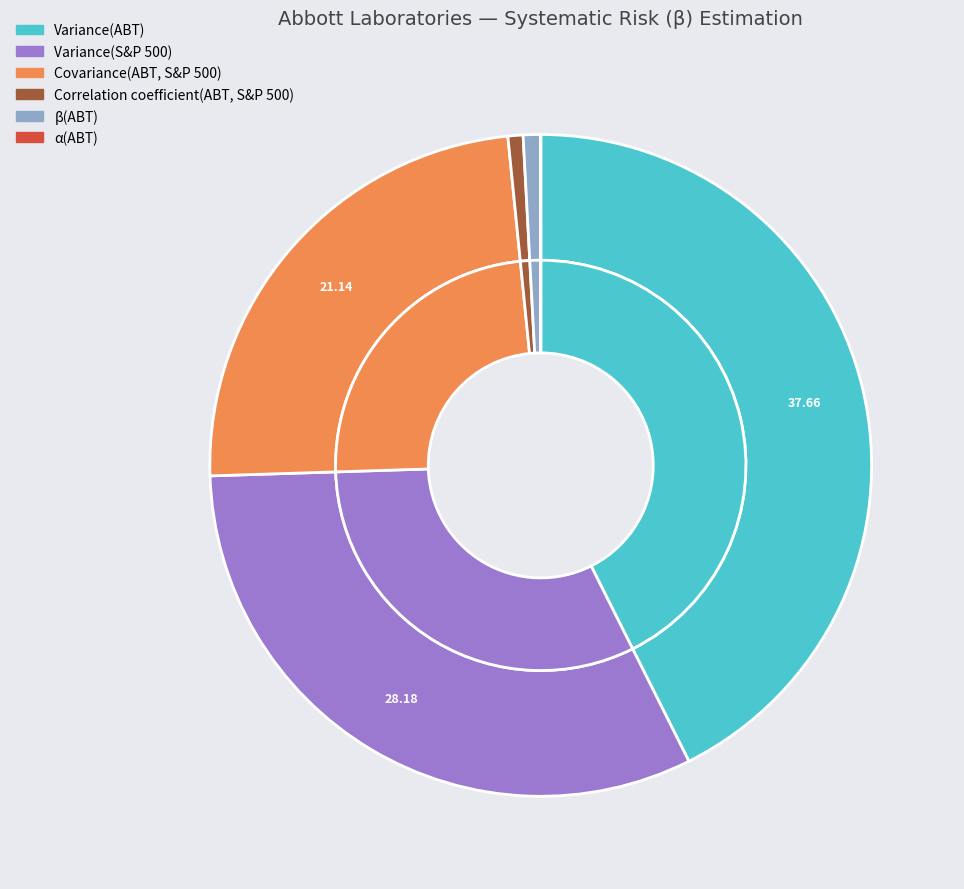

Is it true that Variance(S&P 500) is 32% of the pie?

True